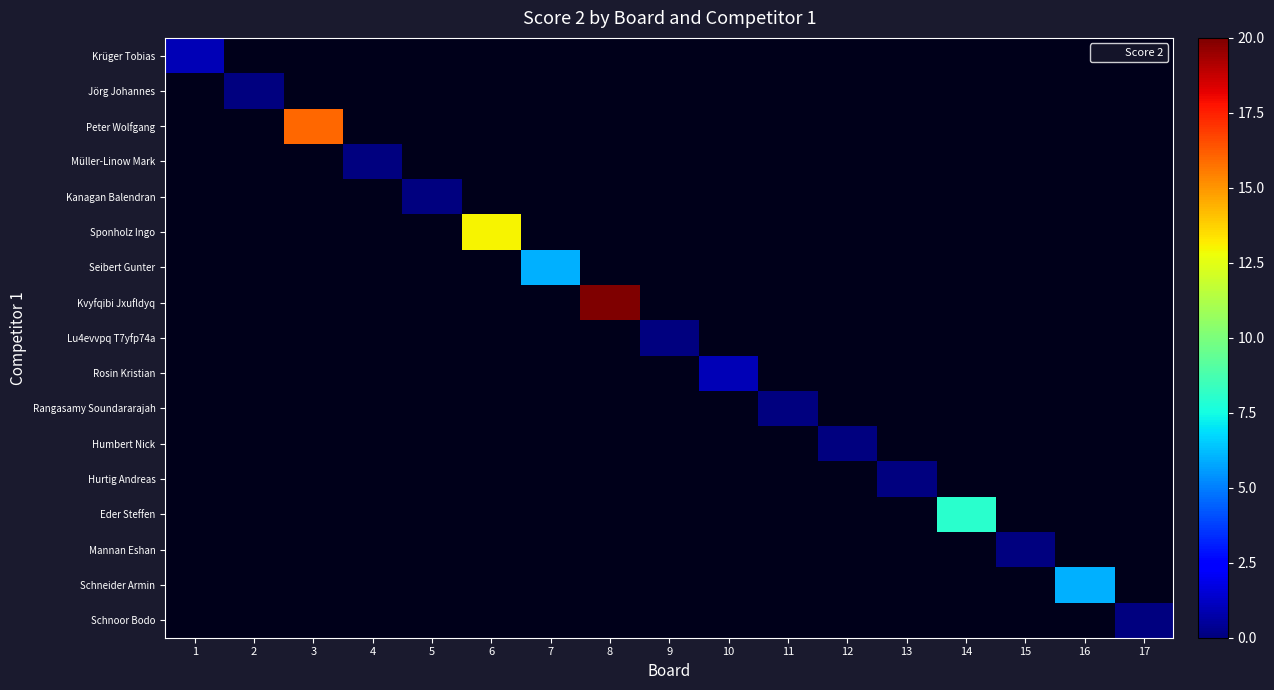

Is the value of Jörg Johannes at 6 greater than the value of Humbert Nick at 5?

No